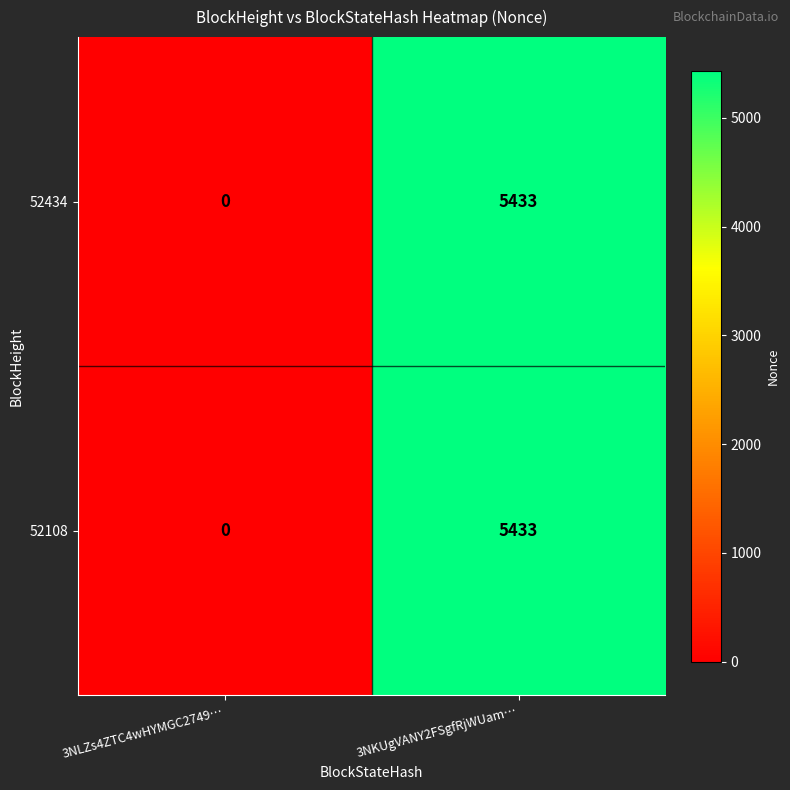

Rank the categories by 52434 value from lowest to highest.

3NLZs4ZTC4wHYMGC2749…, 3NKUgVANY2FSgfRjWUam…